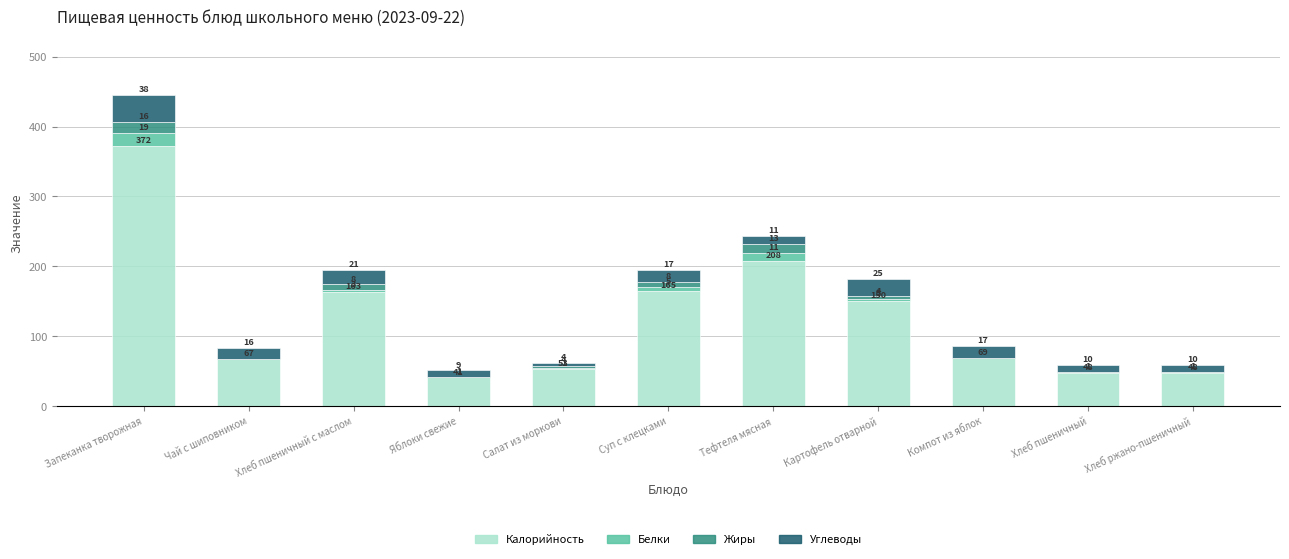

At which label does Калорийность first exceed 69?

Запеканка творожная